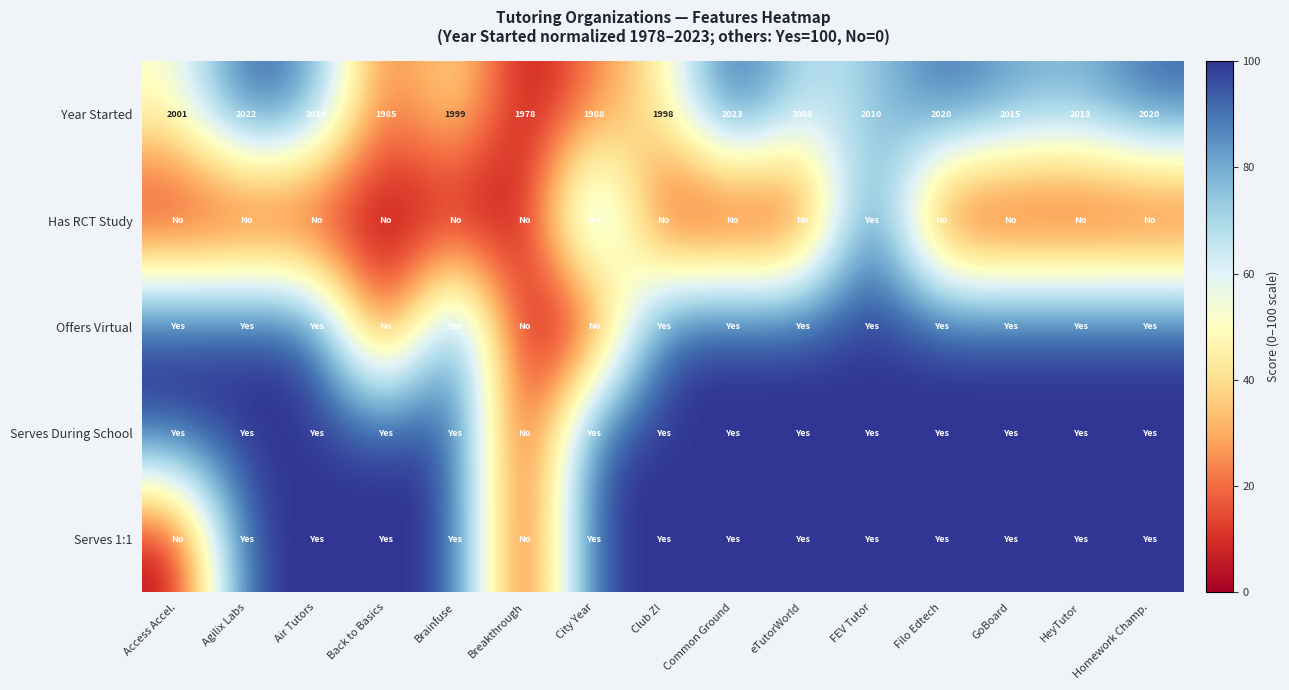

What is the average value of the Year Started series?

2006